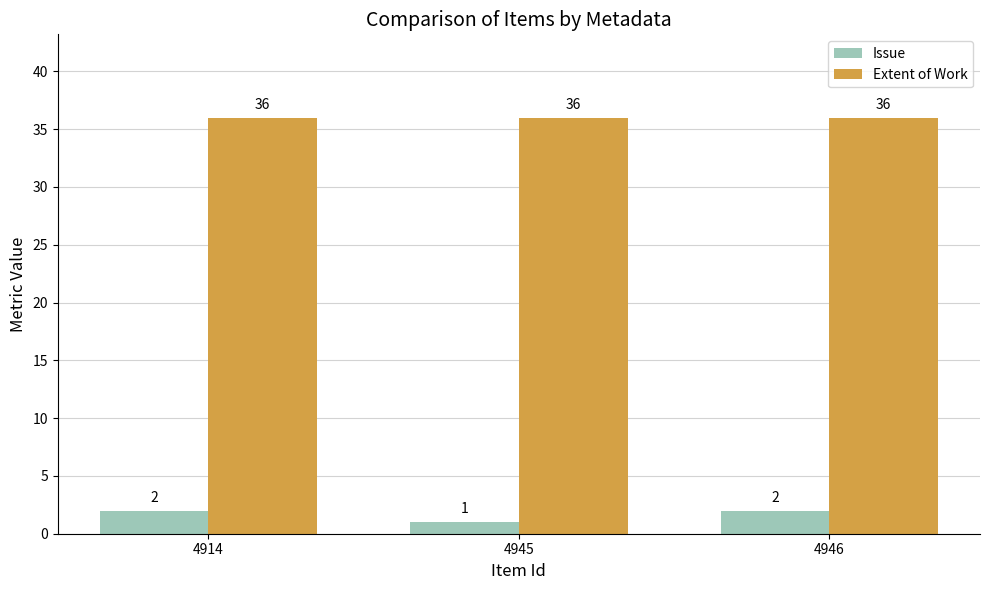

Are the bars grouped side by side (vs. stacked)?

Yes